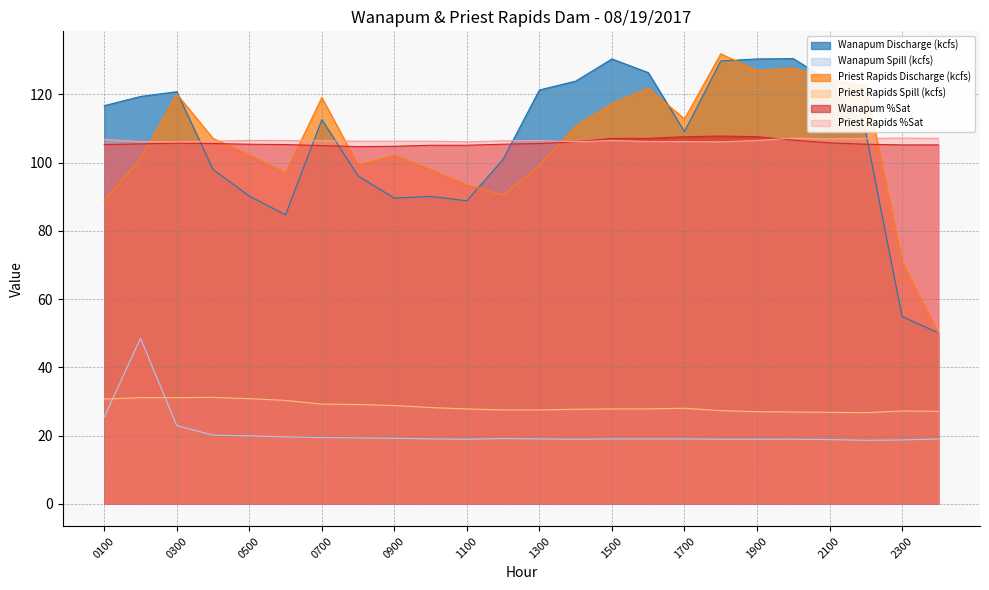

What is the difference between the Wanapum %Sat values at 1300 and 1700?

2.0